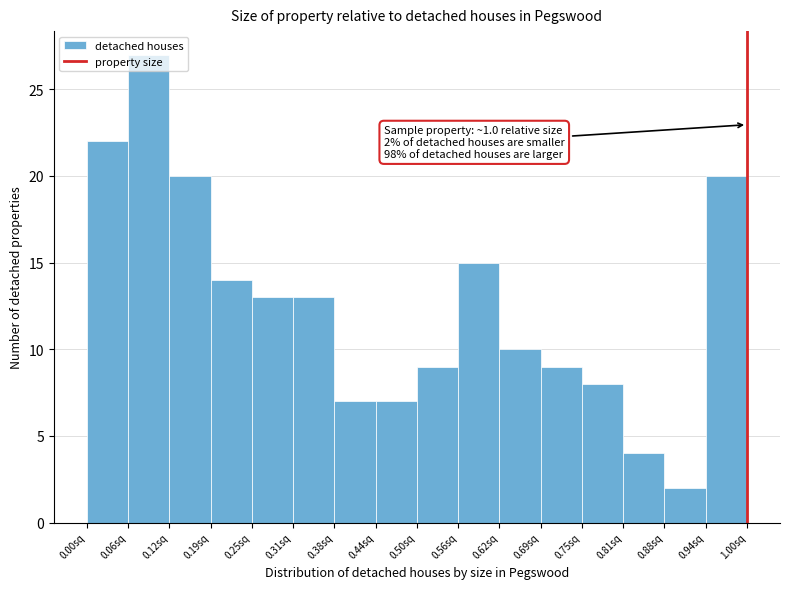

Which range on the x-axis has the tallest bar?

0.06 to 0.13